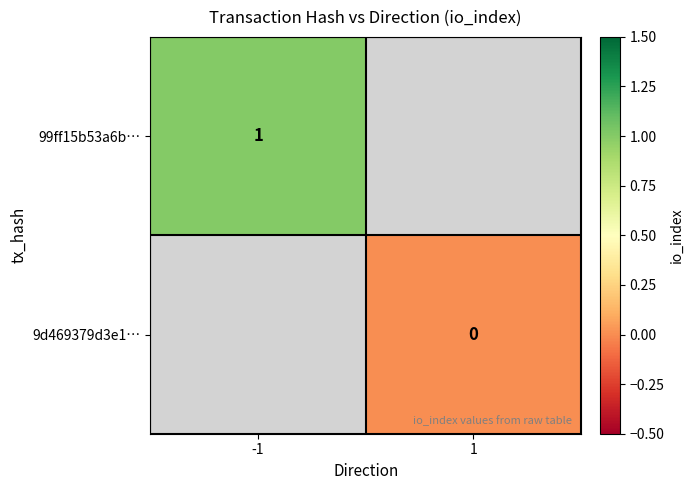

Is the value of 9d469379d3e1… at 1 greater than the value of 99ff15b53a6b… at -1?

No